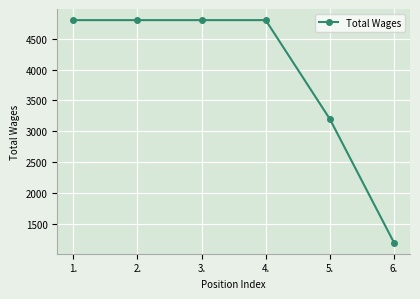

What is the label of the 6th point from the right?

1.